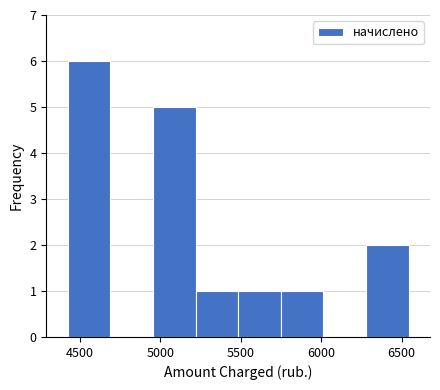

Over which range of the x-axis is the bar tallest?

4400 to 4700